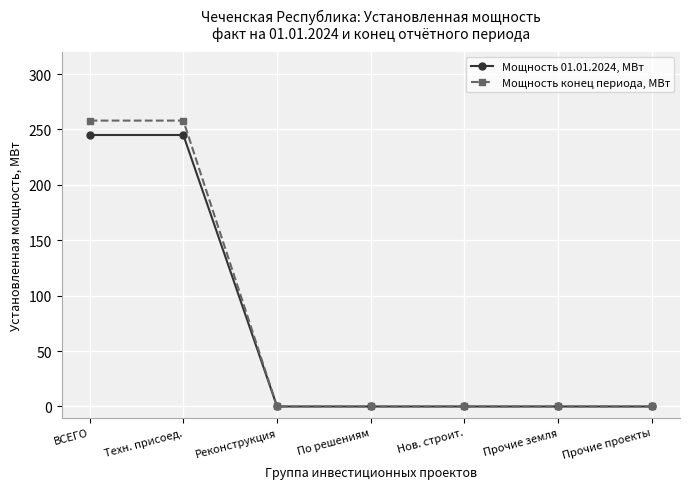

Count the number of data series in this chart.

2